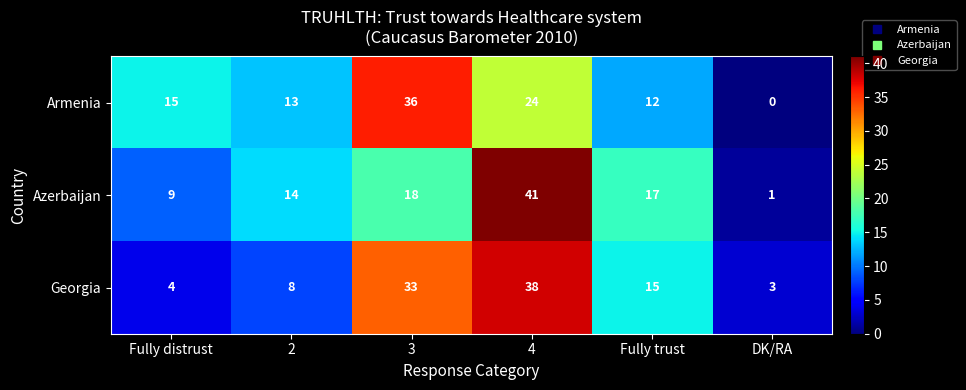

How many categories are shown in the chart?

6